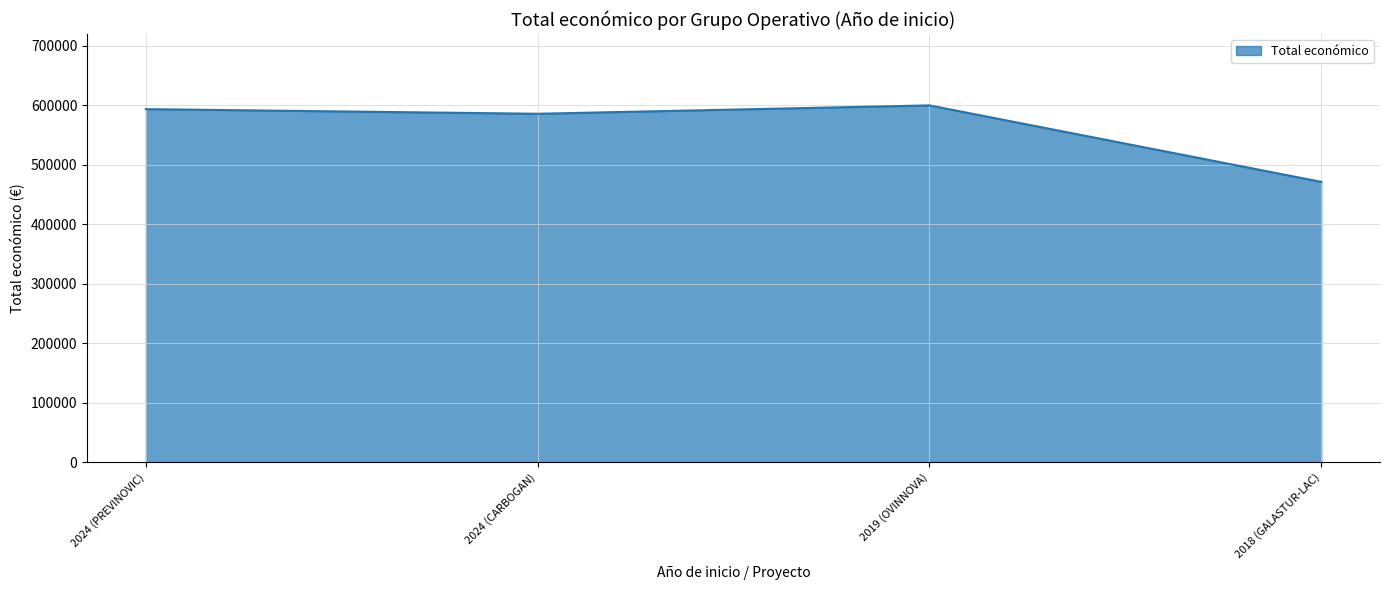

How many categories are shown in the chart?

4